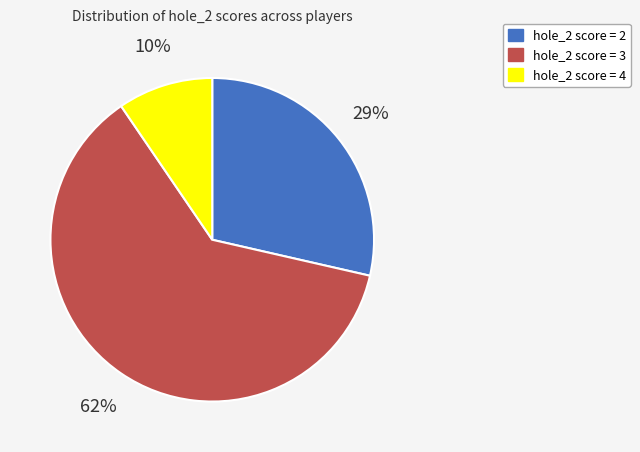

How many slices are in this pie chart?

3